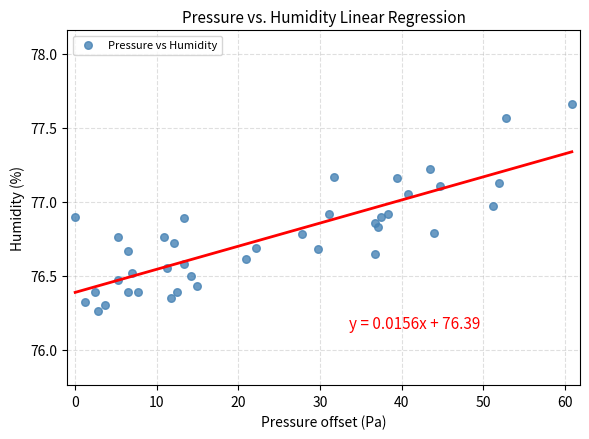

What is the range of X values (max minus min)?

60.9